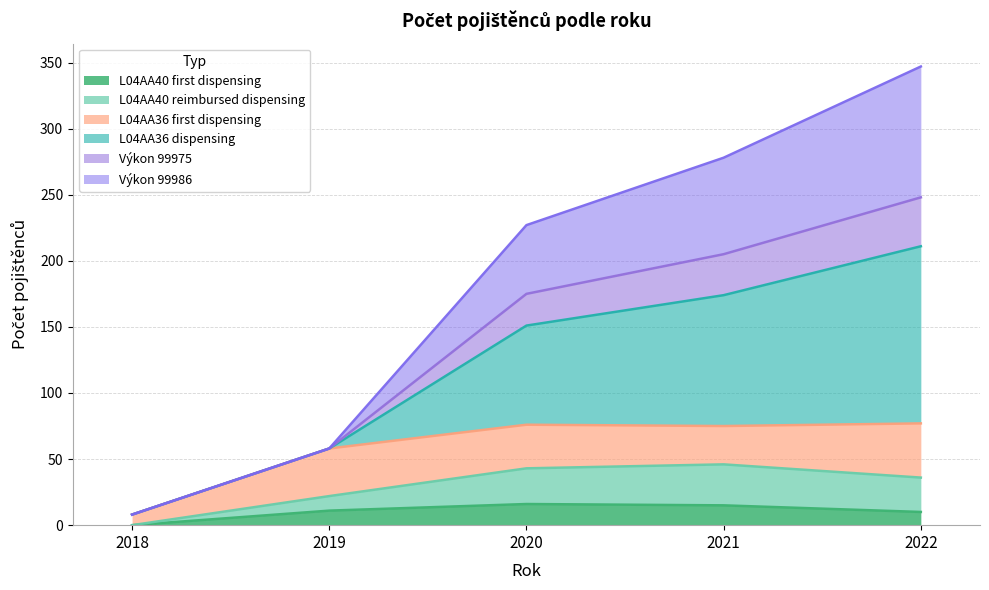

True or false: L04AA40 reimbursed dispensing has more than 2 points higher than both neighbors.

False